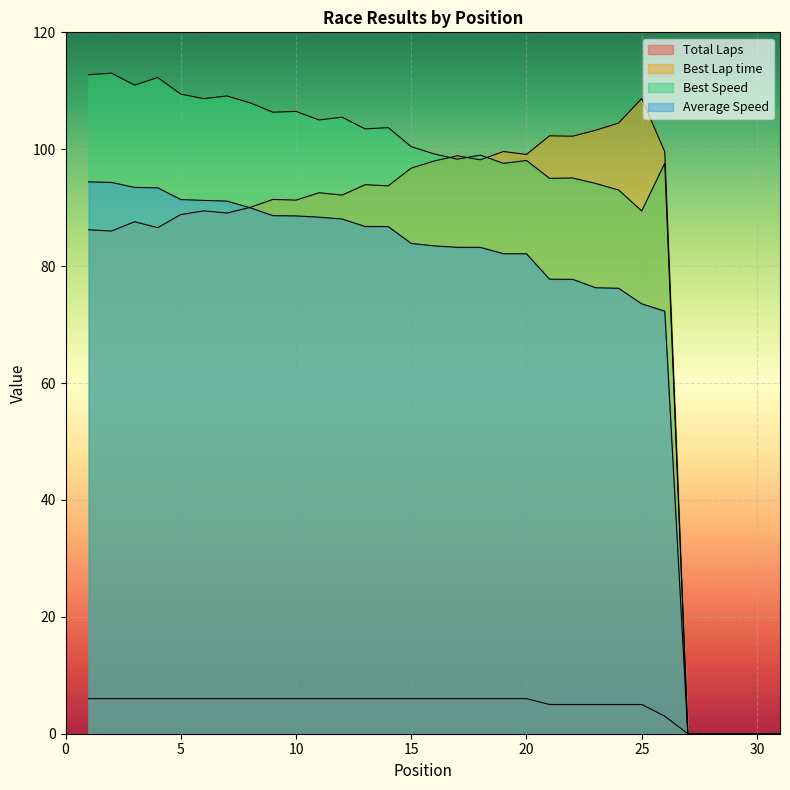

Does the chart display data point markers on the line(s)?

No